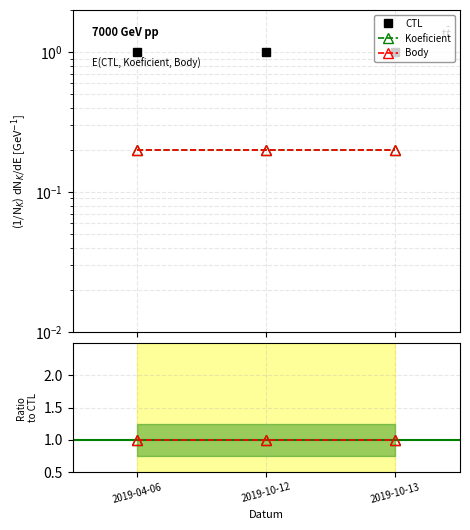

Which series changed the most between 2019-04-06 and 2019-10-13?

CTL